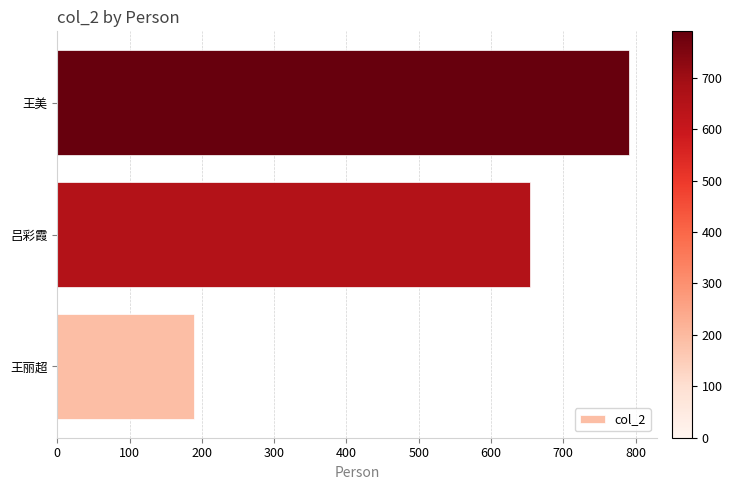

Where is the data nearest to the value 489?

吕彩霞